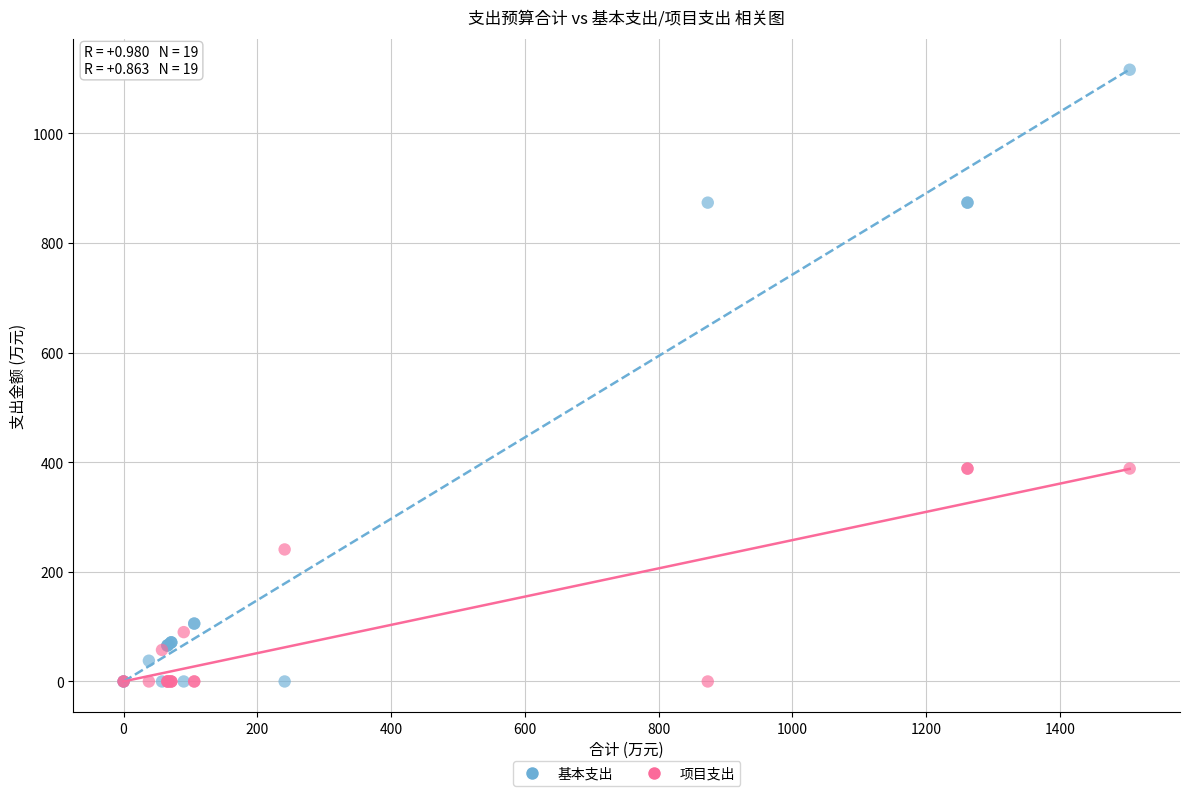

What are all the series names shown in the legend?

基本支出, 项目支出